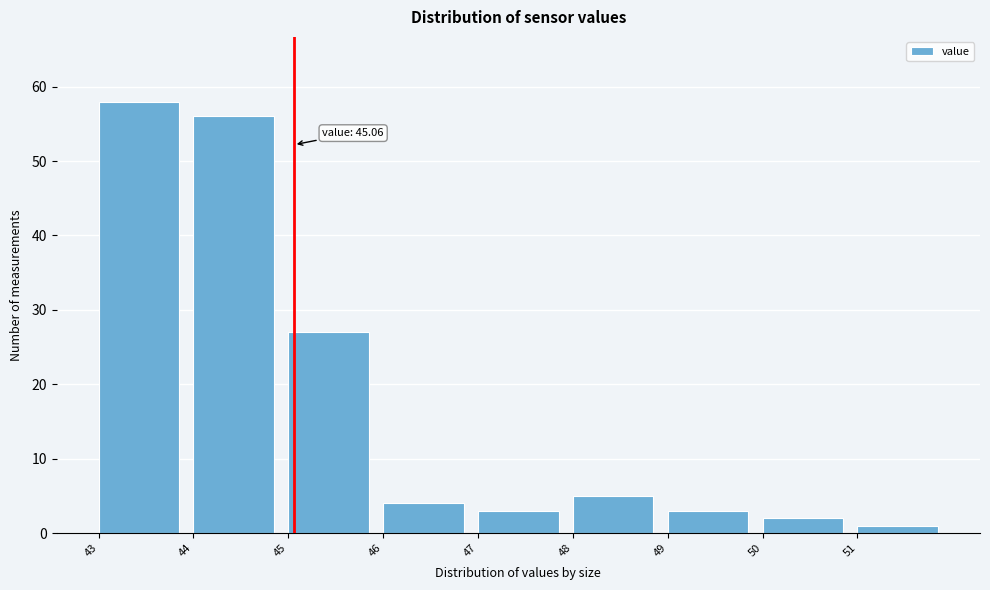

Over which range of the x-axis is the bar tallest?

43 to 44